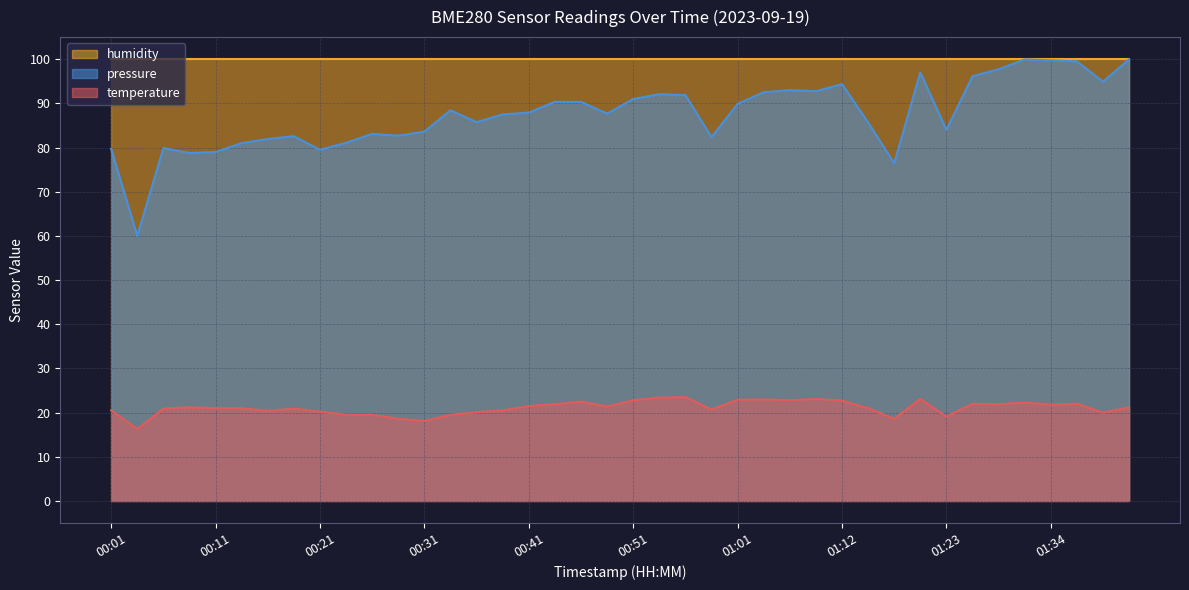

Reading left to right, what are all the values shown in this chart?

00:01=20.5	00:03=16.3	00:06=20.9	00:08=21.2	00:11=21.0	00:13=21.0	00:16=20.4	00:18=20.9	00:21=20.2	00:23=19.5	00:26=19.5	00:28=18.6	00:31=18.1	00:34=19.5	00:36=20.1	00:39=20.5	00:41=21.5	00:44=21.9	00:46=22.5	00:49=21.4	00:51=22.8	00:54=23.4	00:56=23.5	00:59=20.7	01:01=22.9	01:04=23.0	01:06=22.8	01:09=23.1	01:12=22.7	01:14=21.0	01:17=18.6	01:20=23.1	01:23=19.1	01:26=22.0	01:28=21.9	01:31=22.3	01:34=21.8	01:36=22.0	01:39=20.0	01:41=21.2